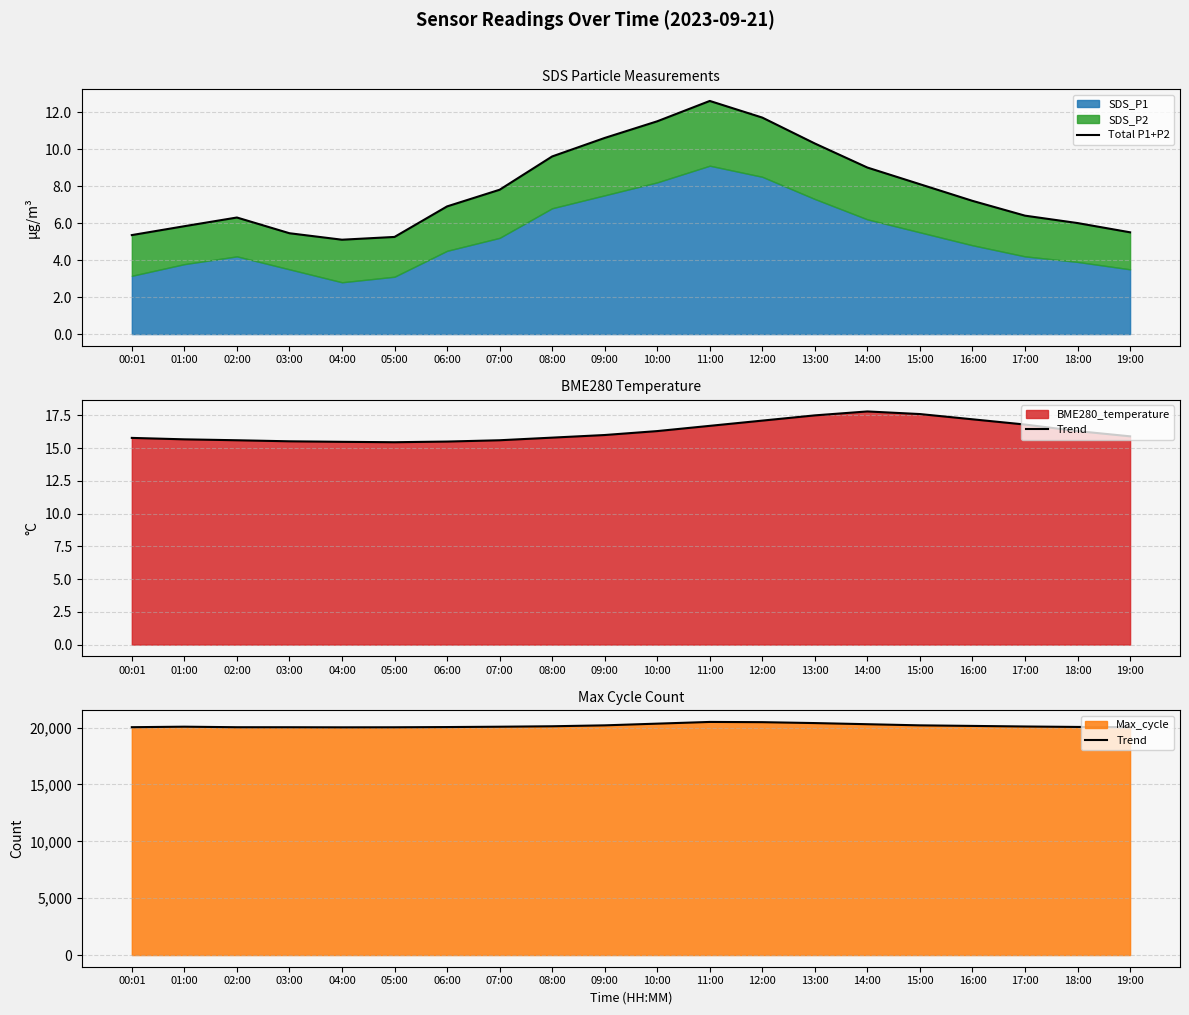

Which series has the widest spread of values?

Trend